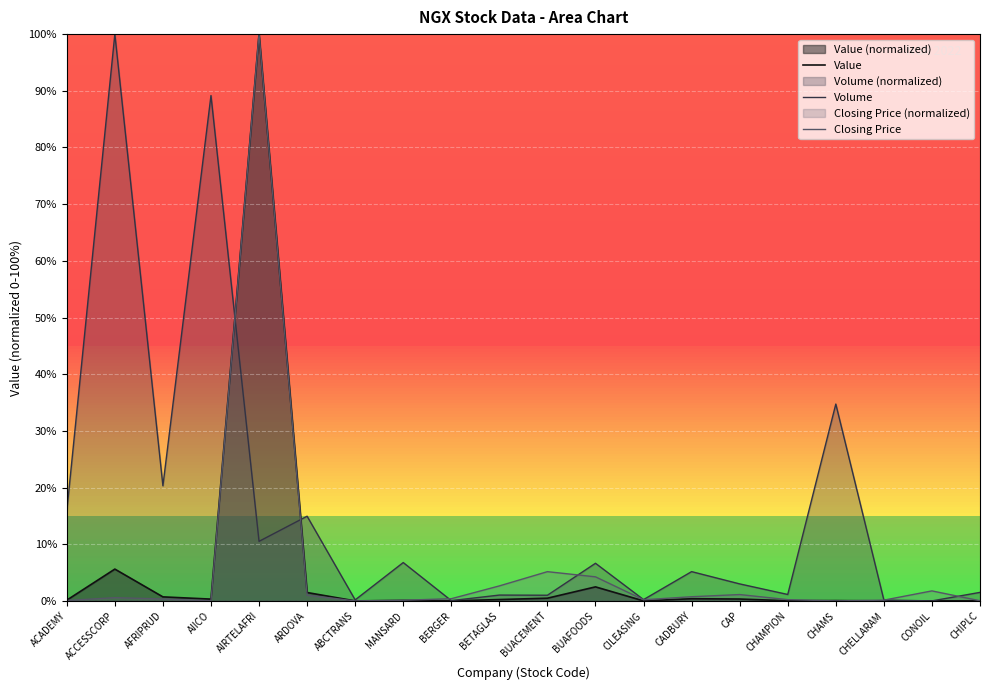

What is the label of the 10th point from the left?

BETAGLAS